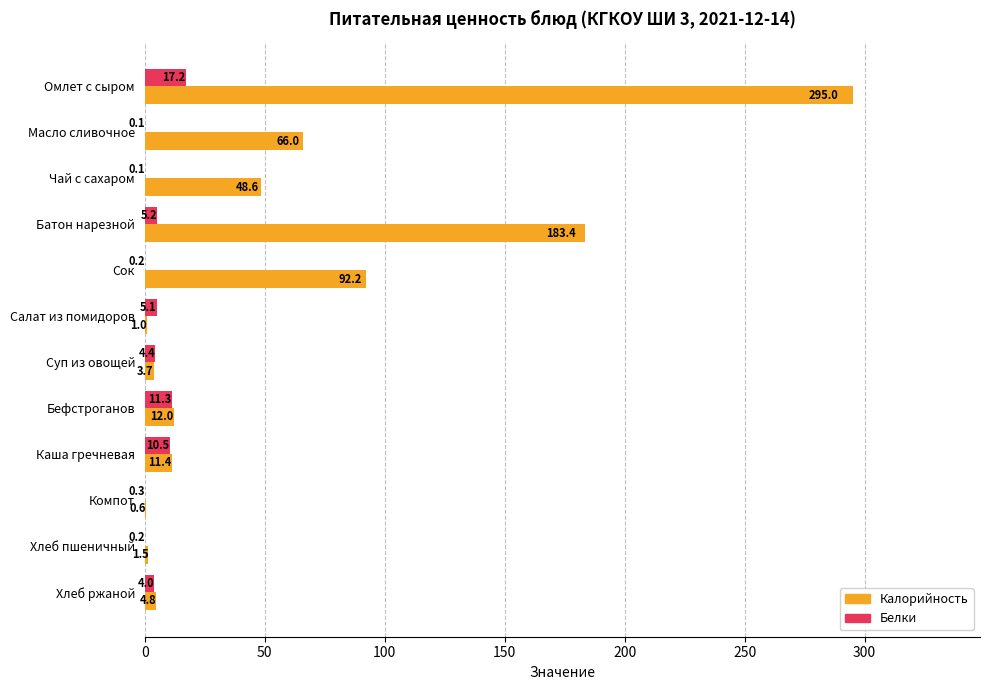

The Белки series shows 4.4 at Суп из овощей. True or false?

True